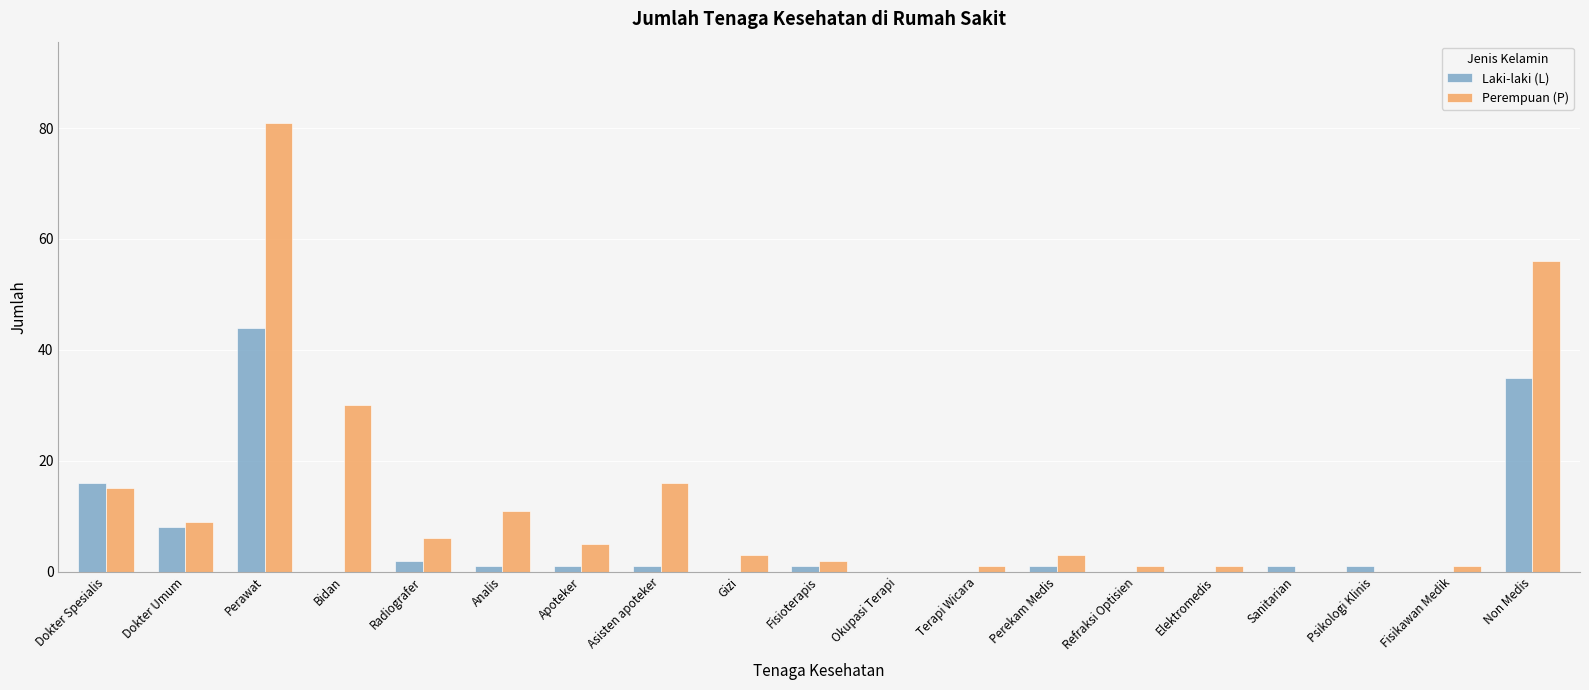

Is the value of Laki-laki (L) at Non Medis greater than the value of Perempuan (P) at Apoteker?

Yes